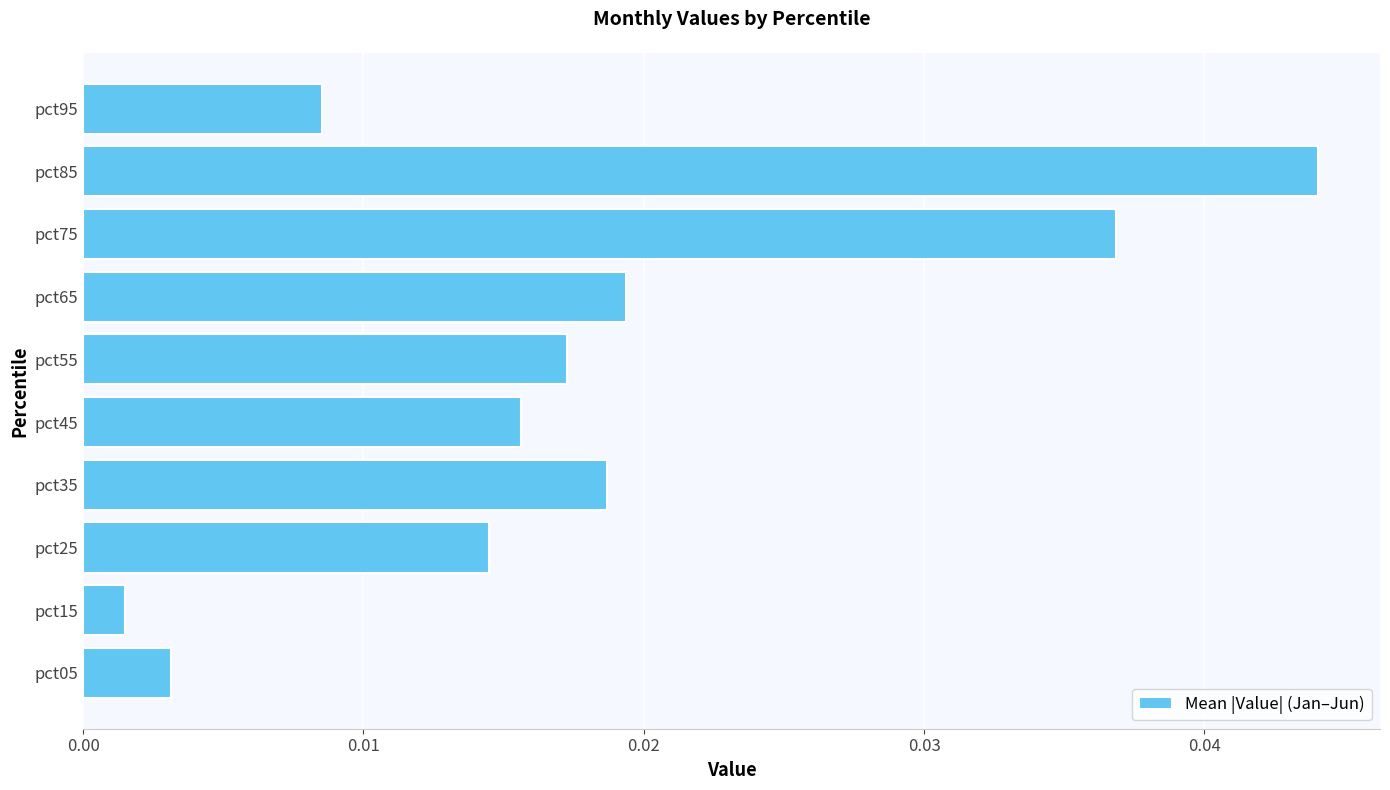

Which category has the lowest value across all series?

pct15